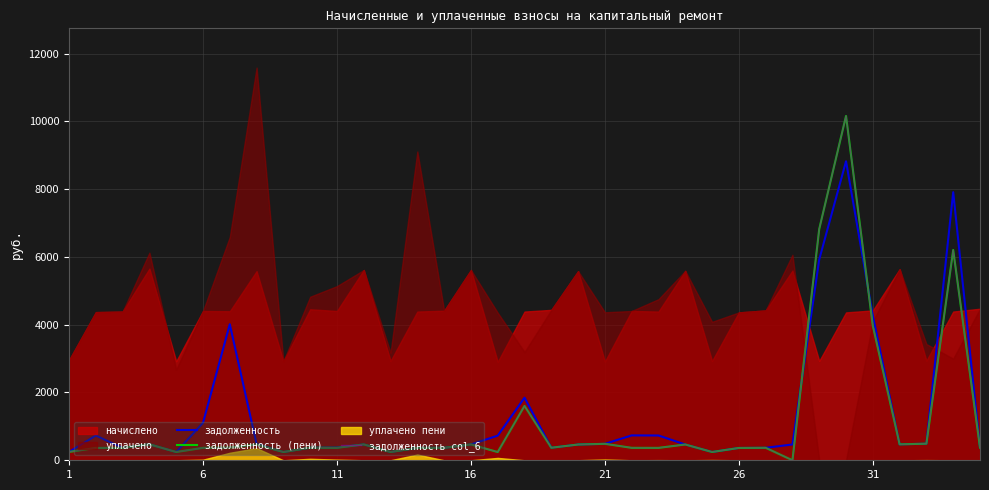

Where is задолженность col_6 nearest to the value 5079?

31